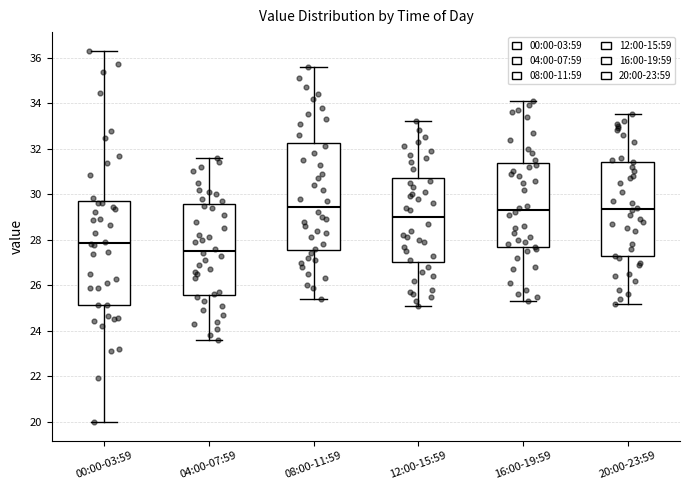

Where is the upper edge of the box for 16:00-19:59 on the y-axis? The values are not printed on the chart, so give them approximately, as read against the axis.

31.4